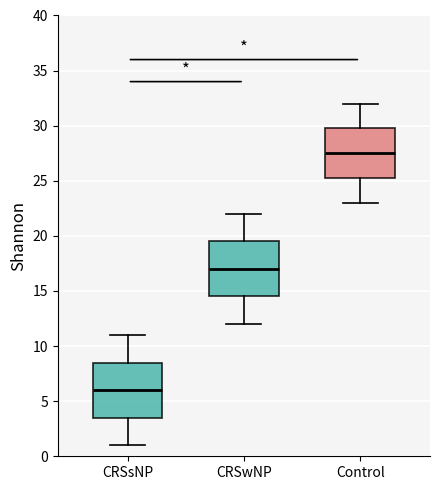

Reading left to right, read every box against the y-axis: the position of its median line, the range the box covers, and the ends of its whiskers. The values are not printed on the chart, so give them approximately, as read against the axis.

CRSsNP: median 6.0, box 3.5 to 8.5, whiskers 1.0 to 11.0
CRSwNP: median 17.0, box 14.5 to 19.5, whiskers 12.0 to 22.0
Control: median 27.5, box 25.5 to 30.0, whiskers 23.0 to 32.0